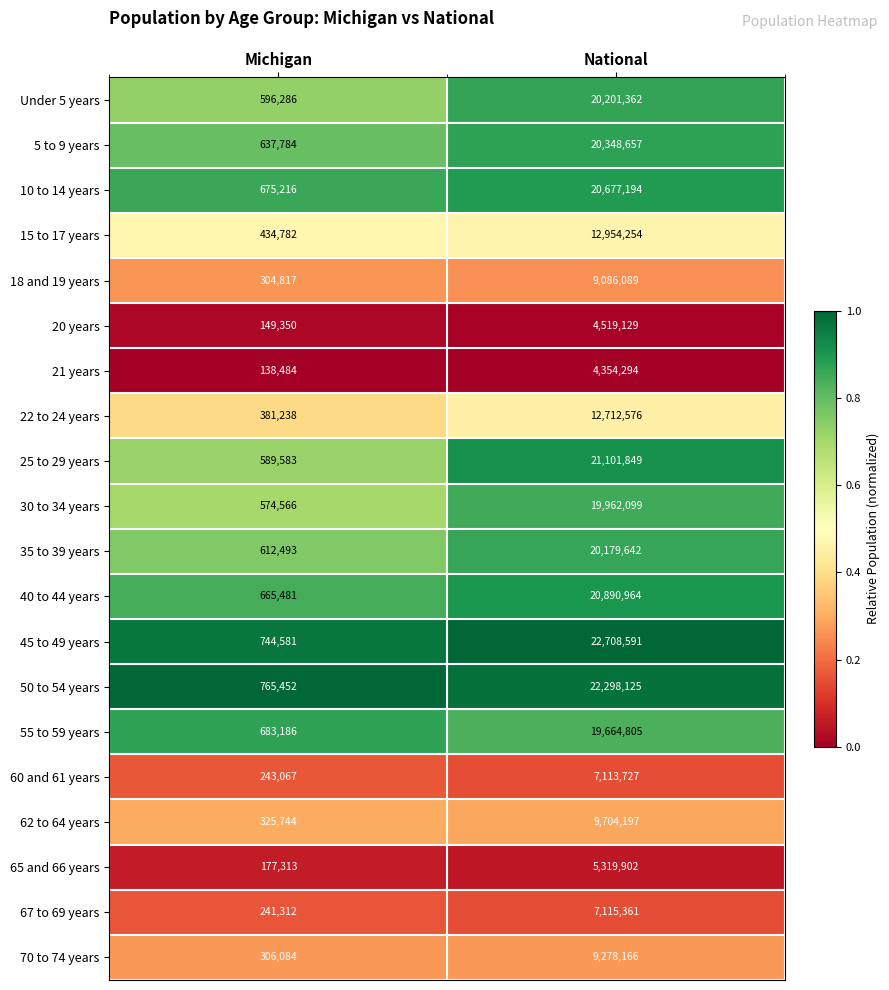

What is the sum of the 50 to 54 years values at Michigan and National?

23063577